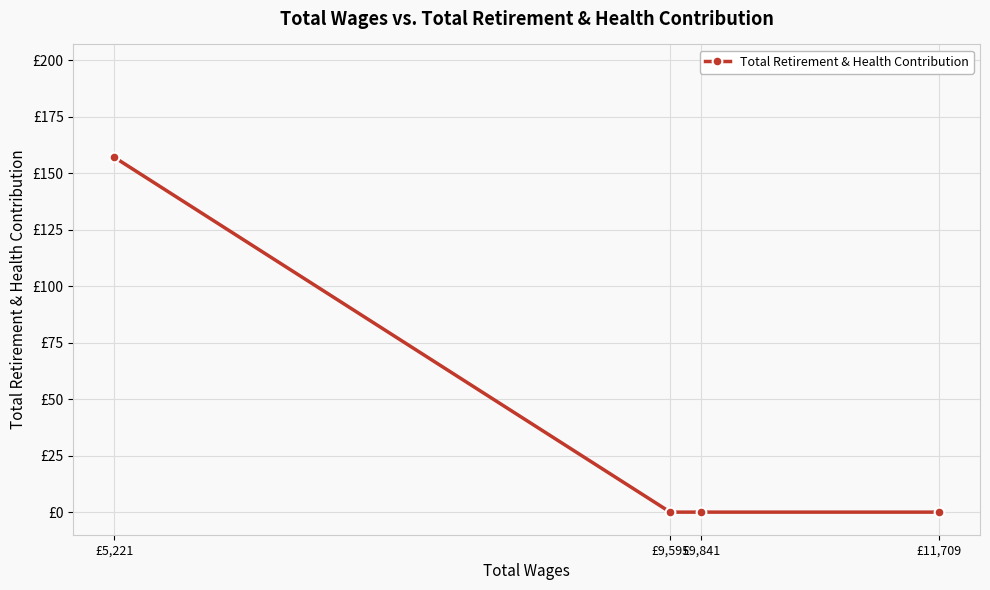

Rank the categories by value from highest to lowest.

£5,221, £11,709, £9,841, £9,595